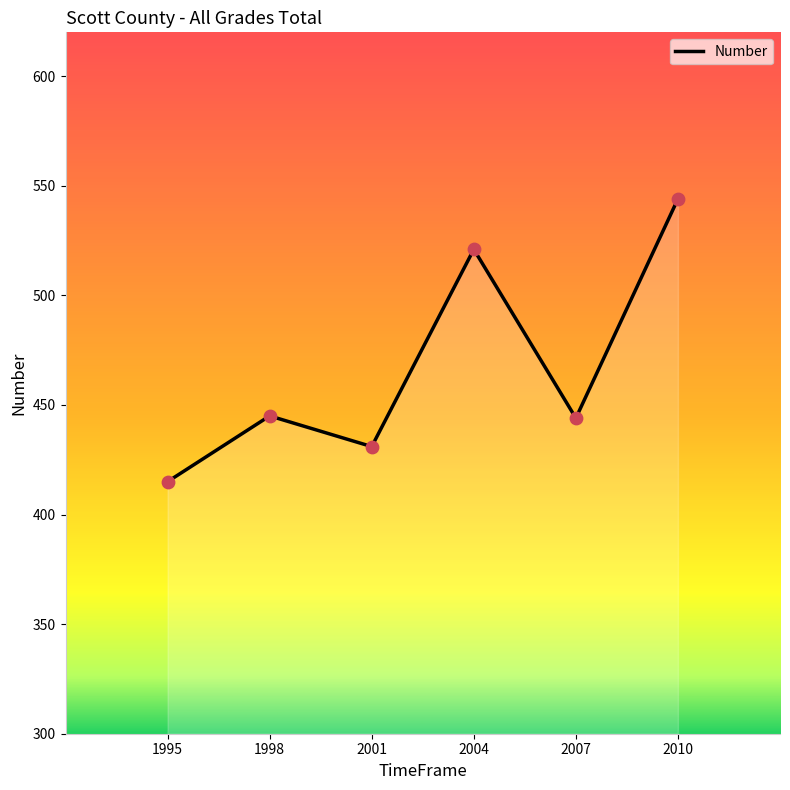

Approximately how many times larger is the value at 1998 compared to 2010?

0.8